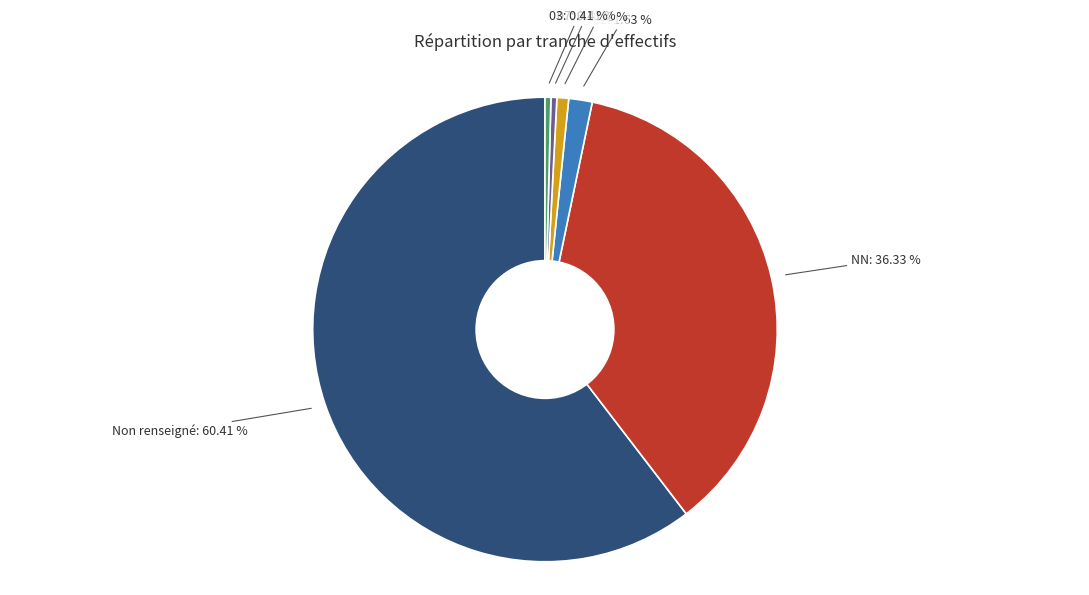

Is there a majority slice in this chart?

Yes